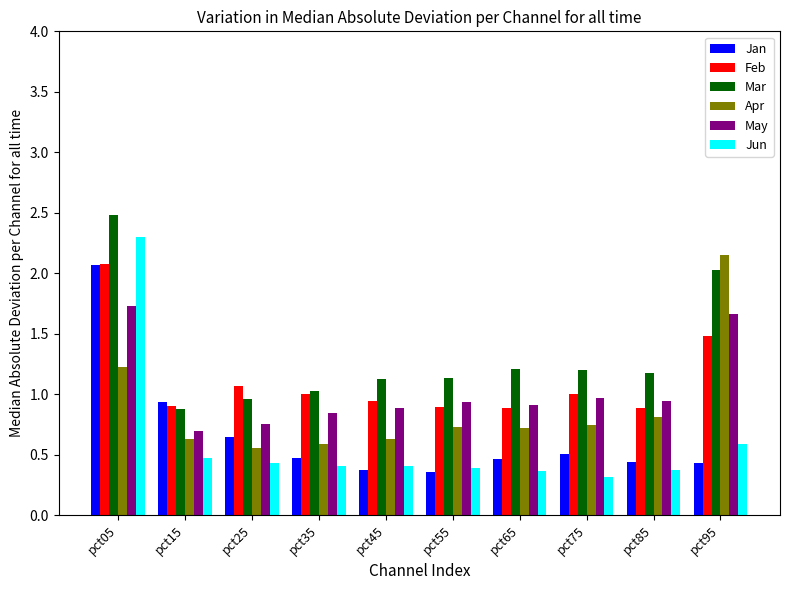

At pct55, list the series in order from largest to smallest.

Mar, May, Feb, Apr, Jun, Jan